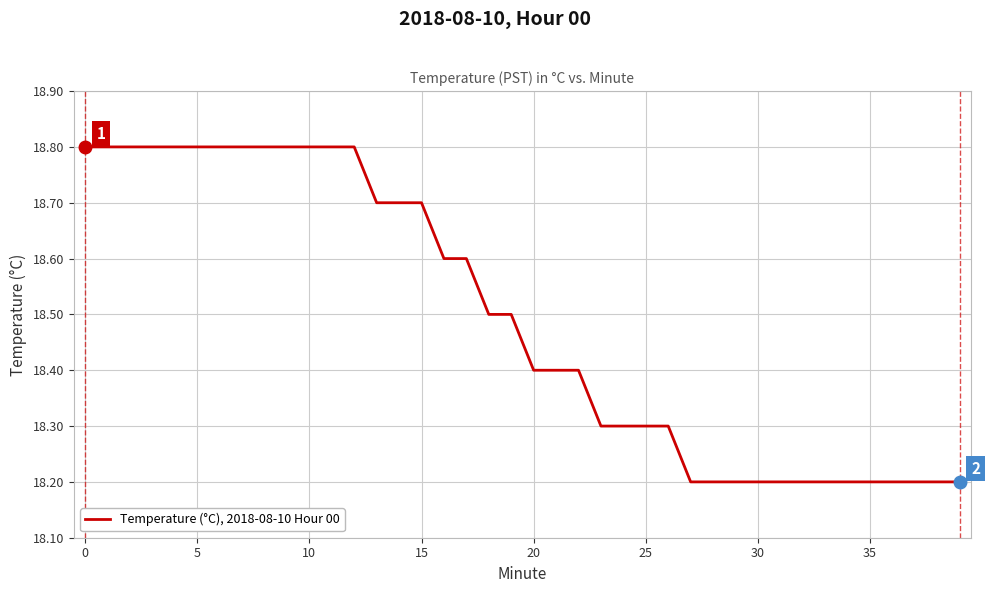

How many categories are shown in the chart?

40